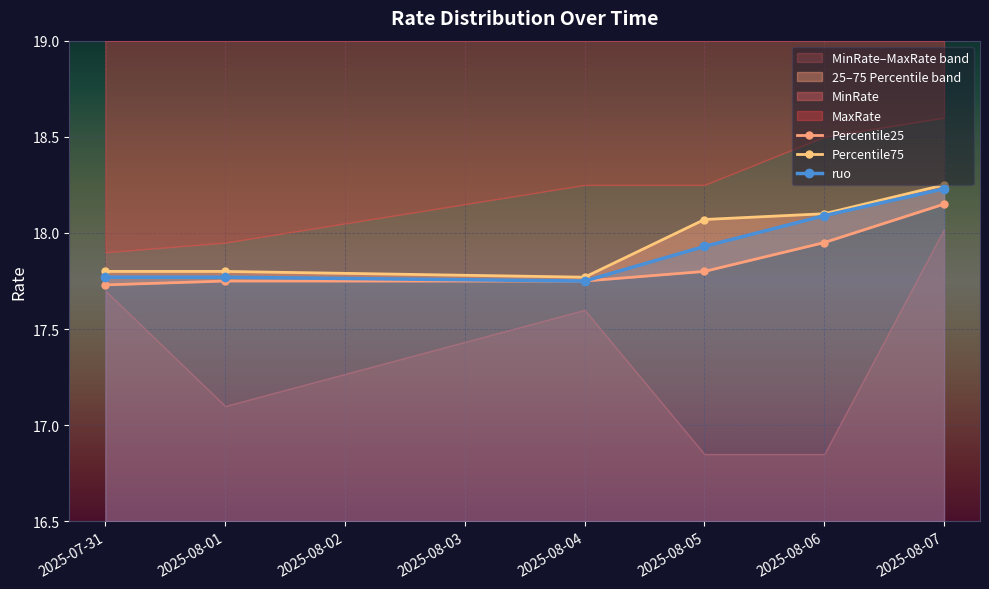

Reading right to left, extract all data points from this chart.

Percentile25: 18.1	17.9	17.8	17.8	17.8	17.7
Percentile75: 18.2	18.1	18.1	17.8	17.8	17.8
ruo: 18.2	18.1	17.9	17.8	17.8	17.8